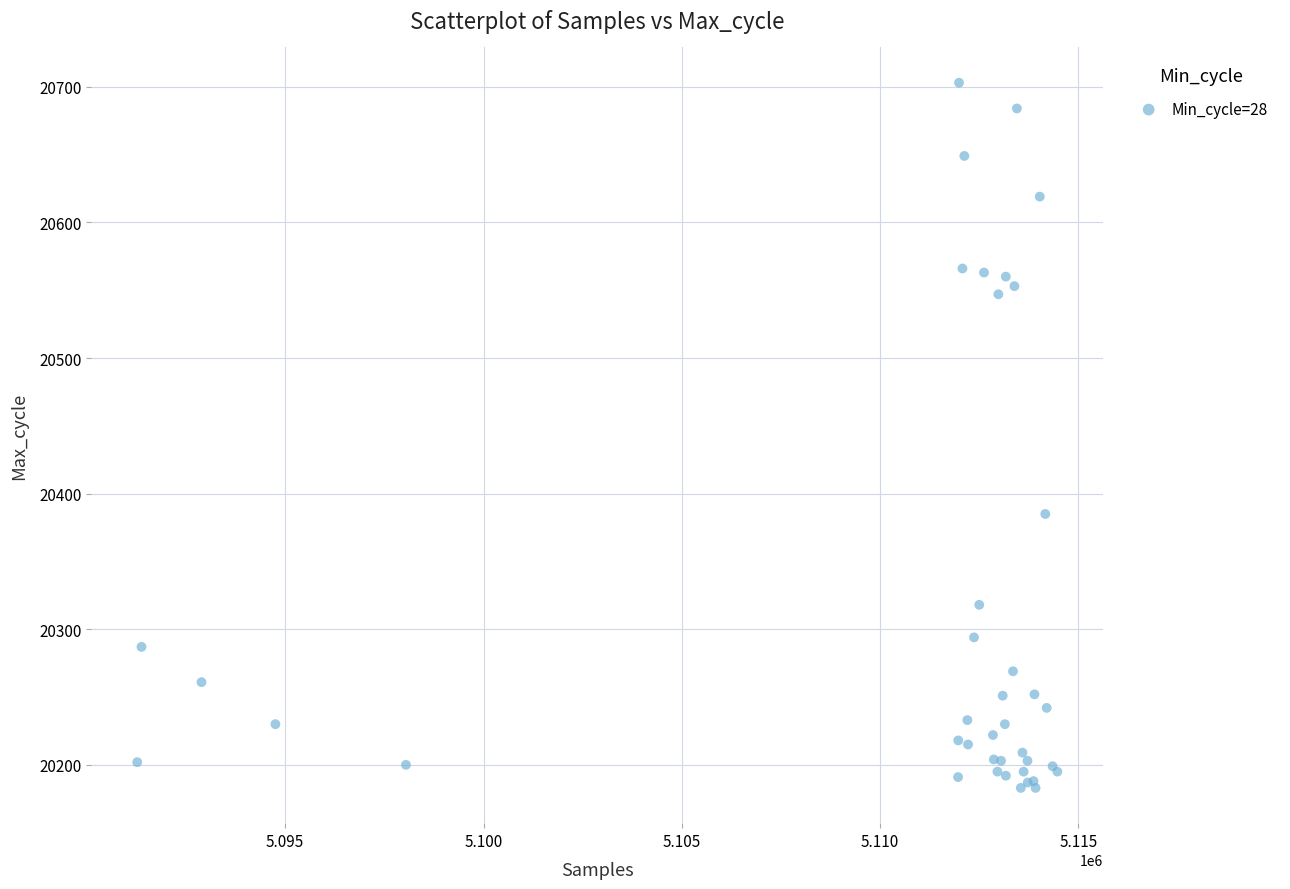

What Y value in the scatter plot is closest to 20443?

20385